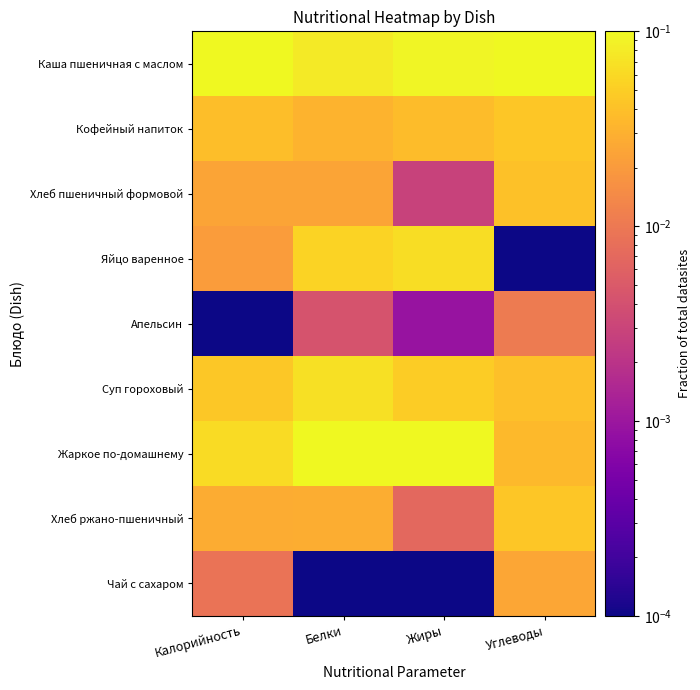

Which series has the largest total across all categories?

Каша пшеничная с маслом